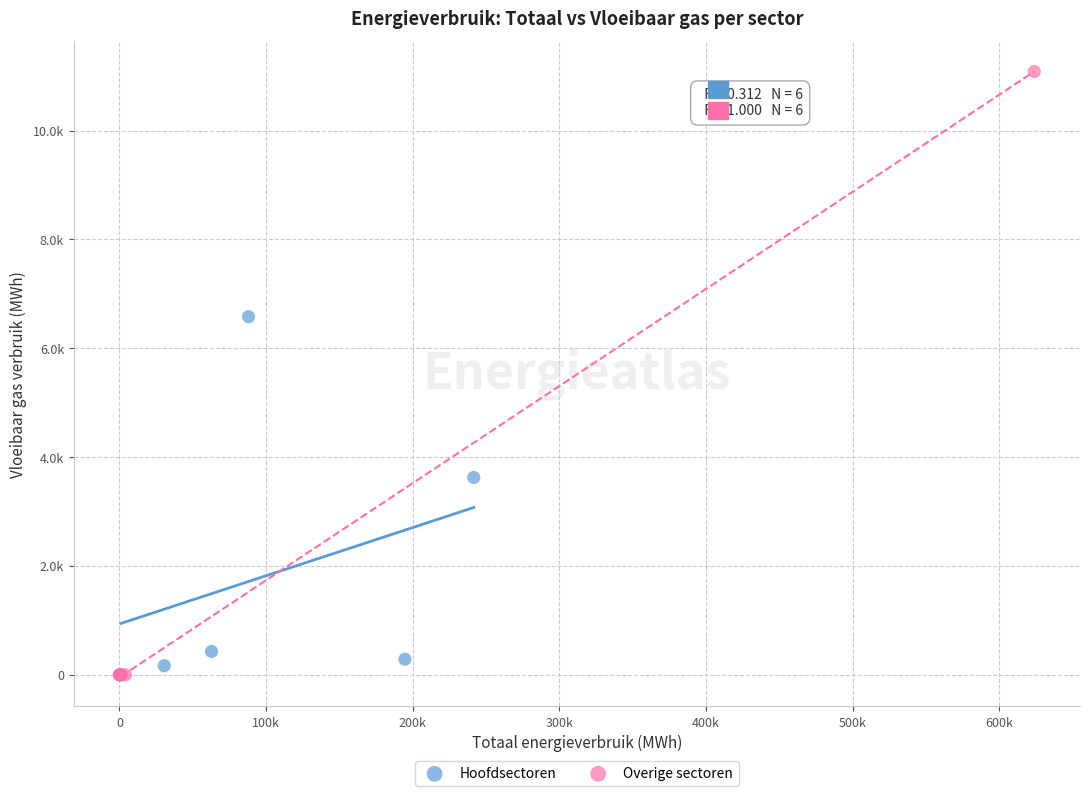

Which series reaches the maximum Y coordinate?

Overige sectoren